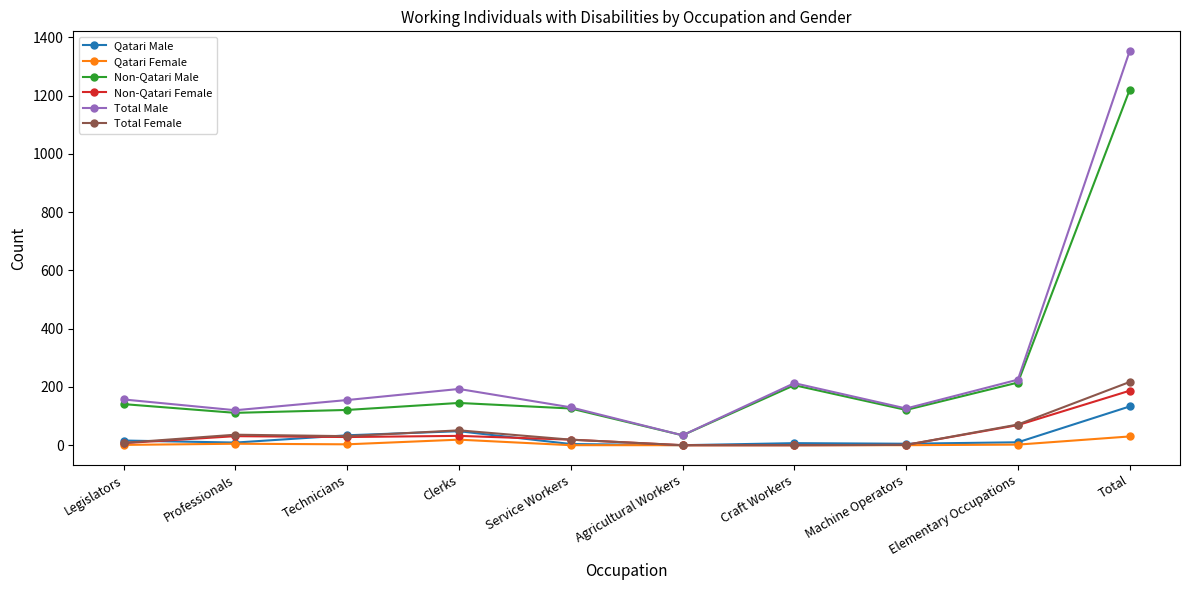

Which label corresponds to the largest value in the chart?

Total